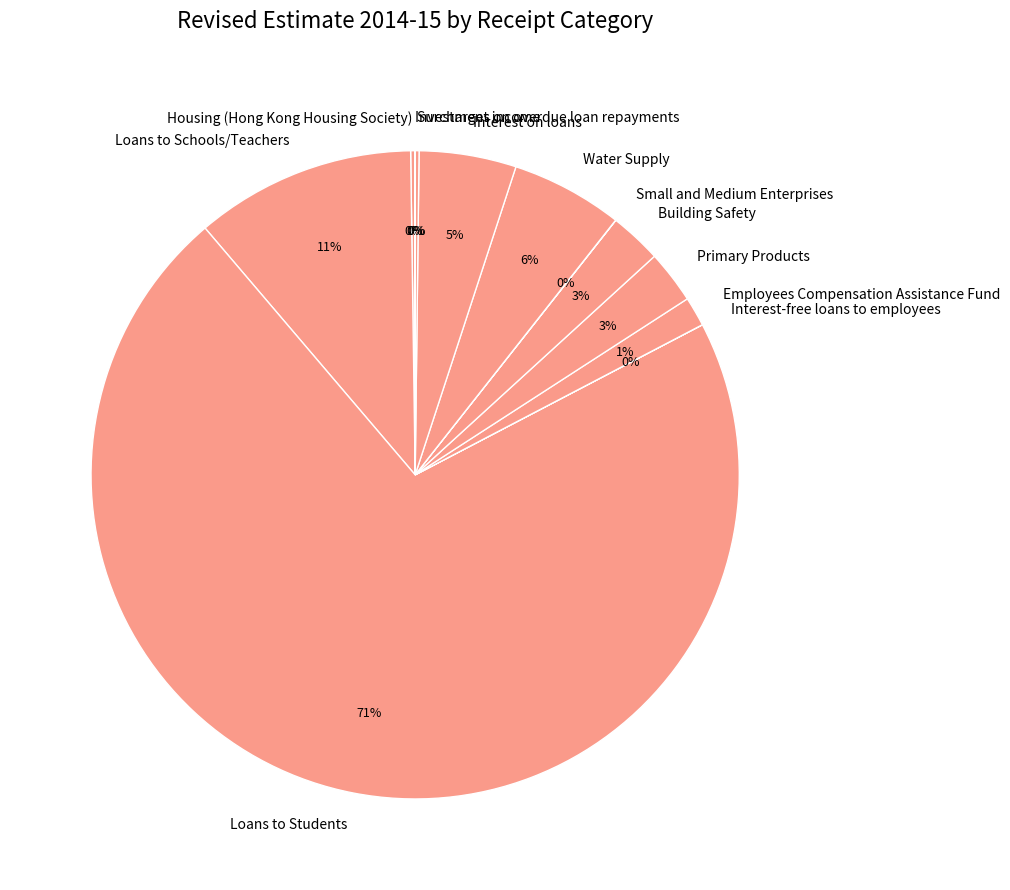

Between Building Safety and Employees Compensation Assistance Fund, which is larger?

Building Safety